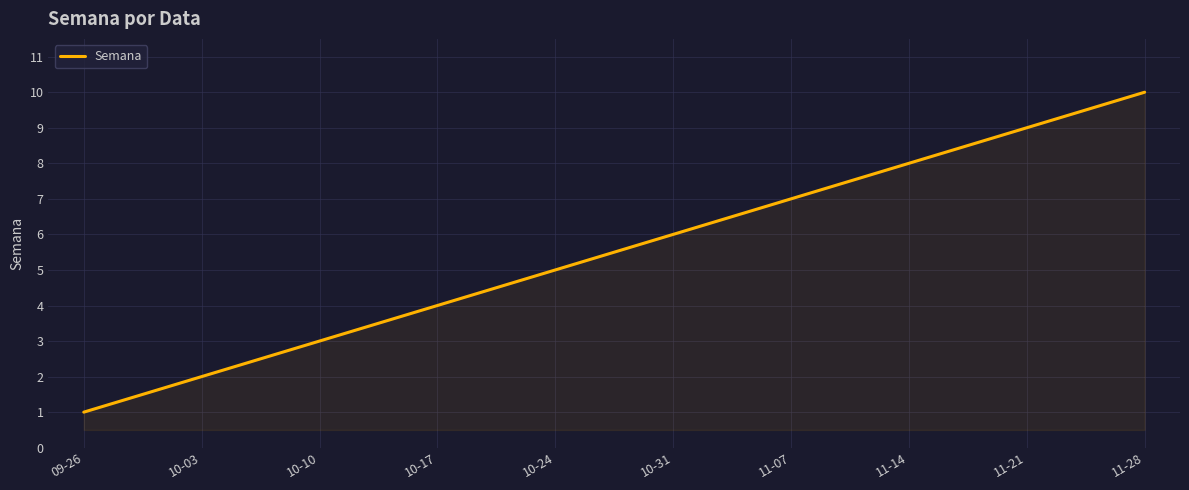

True or false: there are more than 0 points higher than both neighbors.

False